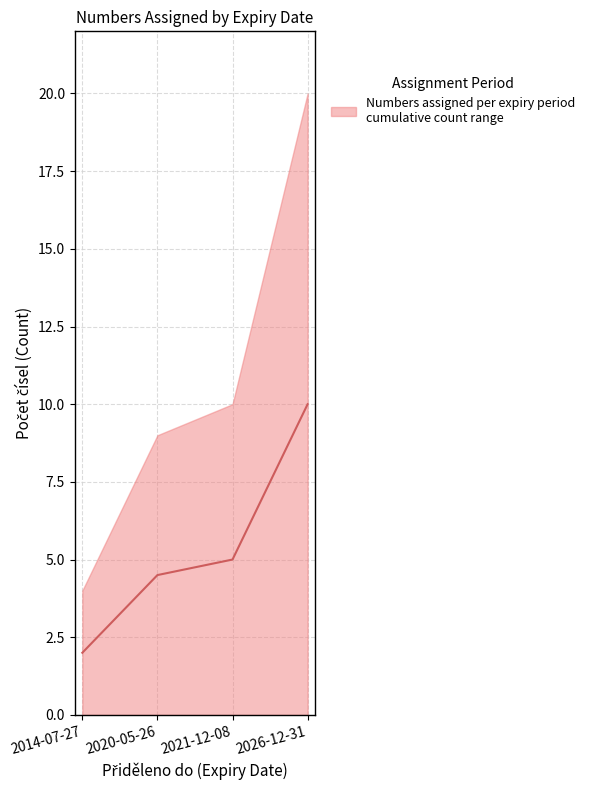

At which label is the value closest to 6?

2021-12-08